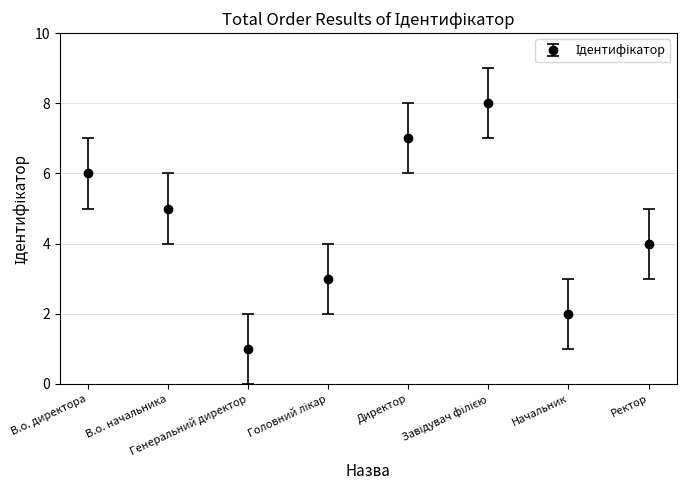

Where does the data first go above 5?

В.о. директора